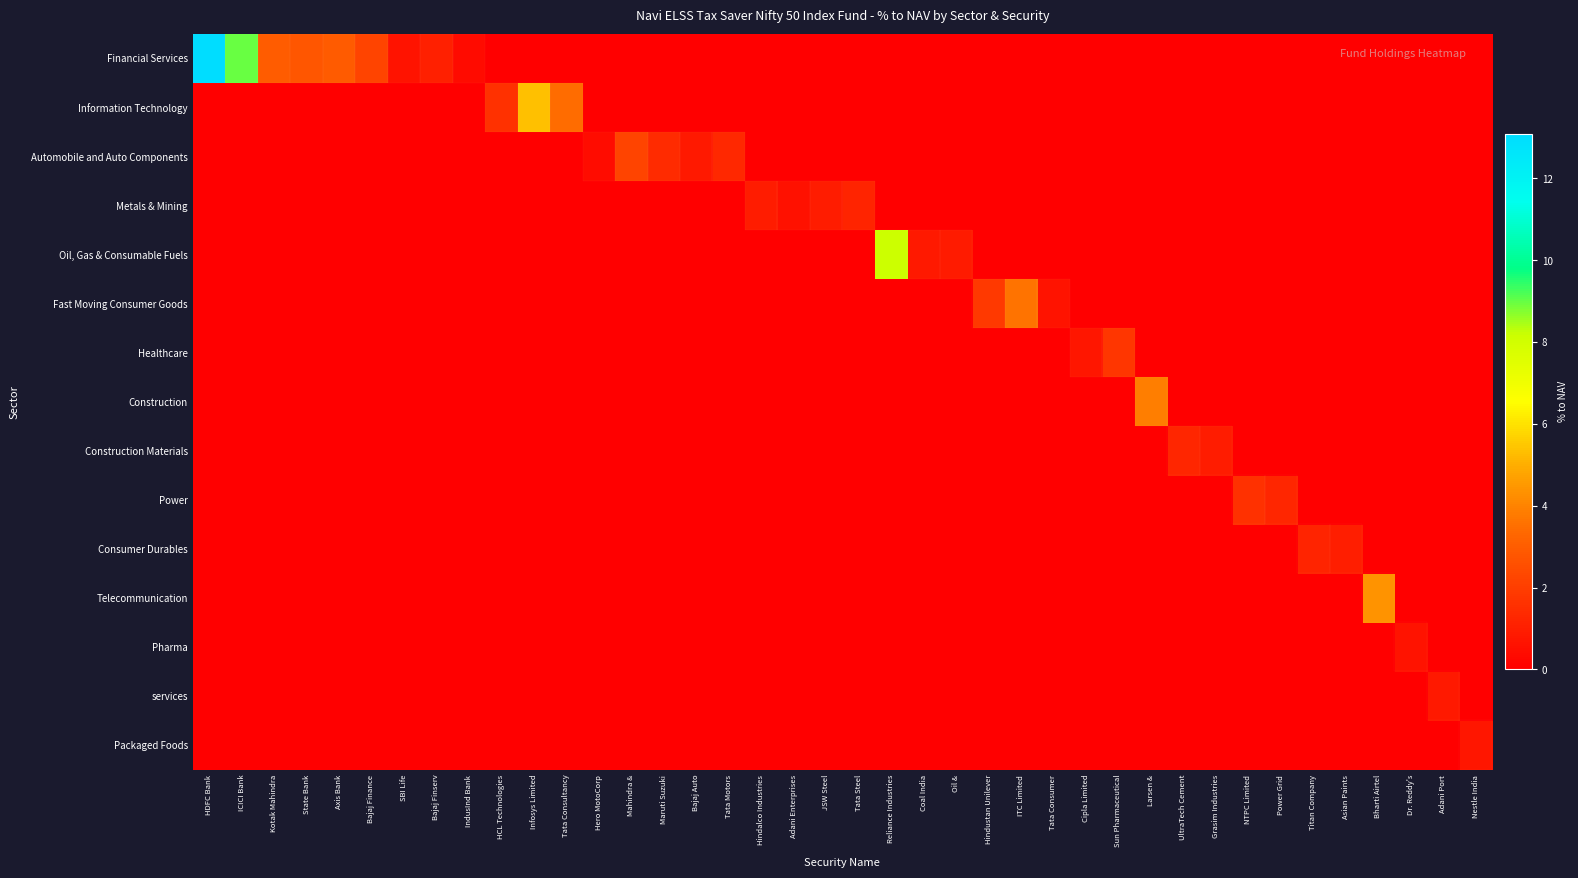

Reading right to left, list all the values displayed in this chart.

Financial Services: Nestle India=0.0	Adani Port=0.0	Dr. Reddy's=0.0	Bharti Airtel=0.0	Asian Paints=0.0	Titan Company=0.0	Power Grid=0.0	NTPC Limited=0.0	Grasim Industries=0.0	UltraTech Cement=0.0	Larsen &=0.0	Sun Pharmaceutical=0.0	Cipla Limited=0.0	Tata Consumer=0.0	ITC Limited=0.0	Hindustan Unilever=0.0	Oil &=0.0	Coal India=0.0	Reliance Industries=0.0	Tata Steel=0.0	JSW Steel=0.0	Adani Enterprises=0.0	Hindalco Industries=0.0	Tata Motors=0.0	Bajaj Auto=0.0	Maruti Suzuki=0.0	Mahindra &=0.0	Hero MotoCorp=0.0	Tata Consultancy=0.0	Infosys Limited=0.0	HCL Technologies=0.0	IndusInd Bank=0.4	Bajaj Finserv=1.0	SBI Life=0.7	Bajaj Finance=2.2	Axis Bank=3.0	State Bank=2.8	Kotak Mahindra=3.0	ICICI Bank=9.0	HDFC Bank=13.1
Information Technology: Nestle India=0.0	Adani Port=0.0	Dr. Reddy's=0.0	Bharti Airtel=0.0	Asian Paints=0.0	Titan Company=0.0	Power Grid=0.0	NTPC Limited=0.0	Grasim Industries=0.0	UltraTech Cement=0.0	Larsen &=0.0	Sun Pharmaceutical=0.0	Cipla Limited=0.0	Tata Consumer=0.0	ITC Limited=0.0	Hindustan Unilever=0.0	Oil &=0.0	Coal India=0.0	Reliance Industries=0.0	Tata Steel=0.0	JSW Steel=0.0	Adani Enterprises=0.0	Hindalco Industries=0.0	Tata Motors=0.0	Bajaj Auto=0.0	Maruti Suzuki=0.0	Mahindra &=0.0	Hero MotoCorp=0.0	Tata Consultancy=3.5	Infosys Limited=5.3	HCL Technologies=1.6	IndusInd Bank=0.0	Bajaj Finserv=0.0	SBI Life=0.0	Bajaj Finance=0.0	Axis Bank=0.0	State Bank=0.0	Kotak Mahindra=0.0	ICICI Bank=0.0	HDFC Bank=0.0
Automobile and Auto Components: Nestle India=0.0	Adani Port=0.0	Dr. Reddy's=0.0	Bharti Airtel=0.0	Asian Paints=0.0	Titan Company=0.0	Power Grid=0.0	NTPC Limited=0.0	Grasim Industries=0.0	UltraTech Cement=0.0	Larsen &=0.0	Sun Pharmaceutical=0.0	Cipla Limited=0.0	Tata Consumer=0.0	ITC Limited=0.0	Hindustan Unilever=0.0	Oil &=0.0	Coal India=0.0	Reliance Industries=0.0	Tata Steel=0.0	JSW Steel=0.0	Adani Enterprises=0.0	Hindalco Industries=0.0	Tata Motors=1.3	Bajaj Auto=0.8	Maruti Suzuki=1.4	Mahindra &=2.2	Hero MotoCorp=0.5	Tata Consultancy=0.0	Infosys Limited=0.0	HCL Technologies=0.0	IndusInd Bank=0.0	Bajaj Finserv=0.0	SBI Life=0.0	Bajaj Finance=0.0	Axis Bank=0.0	State Bank=0.0	Kotak Mahindra=0.0	ICICI Bank=0.0	HDFC Bank=0.0
Metals & Mining: Nestle India=0.0	Adani Port=0.0	Dr. Reddy's=0.0	Bharti Airtel=0.0	Asian Paints=0.0	Titan Company=0.0	Power Grid=0.0	NTPC Limited=0.0	Grasim Industries=0.0	UltraTech Cement=0.0	Larsen &=0.0	Sun Pharmaceutical=0.0	Cipla Limited=0.0	Tata Consumer=0.0	ITC Limited=0.0	Hindustan Unilever=0.0	Oil &=0.0	Coal India=0.0	Reliance Industries=0.0	Tata Steel=1.2	JSW Steel=0.9	Adani Enterprises=0.6	Hindalco Industries=0.9	Tata Motors=0.0	Bajaj Auto=0.0	Maruti Suzuki=0.0	Mahindra &=0.0	Hero MotoCorp=0.0	Tata Consultancy=0.0	Infosys Limited=0.0	HCL Technologies=0.0	IndusInd Bank=0.0	Bajaj Finserv=0.0	SBI Life=0.0	Bajaj Finance=0.0	Axis Bank=0.0	State Bank=0.0	Kotak Mahindra=0.0	ICICI Bank=0.0	HDFC Bank=0.0
Oil, Gas & Consumable Fuels: Nestle India=0.0	Adani Port=0.0	Dr. Reddy's=0.0	Bharti Airtel=0.0	Asian Paints=0.0	Titan Company=0.0	Power Grid=0.0	NTPC Limited=0.0	Grasim Industries=0.0	UltraTech Cement=0.0	Larsen &=0.0	Sun Pharmaceutical=0.0	Cipla Limited=0.0	Tata Consumer=0.0	ITC Limited=0.0	Hindustan Unilever=0.0	Oil &=0.9	Coal India=0.9	Reliance Industries=8.1	Tata Steel=0.0	JSW Steel=0.0	Adani Enterprises=0.0	Hindalco Industries=0.0	Tata Motors=0.0	Bajaj Auto=0.0	Maruti Suzuki=0.0	Mahindra &=0.0	Hero MotoCorp=0.0	Tata Consultancy=0.0	Infosys Limited=0.0	HCL Technologies=0.0	IndusInd Bank=0.0	Bajaj Finserv=0.0	SBI Life=0.0	Bajaj Finance=0.0	Axis Bank=0.0	State Bank=0.0	Kotak Mahindra=0.0	ICICI Bank=0.0	HDFC Bank=0.0
Fast Moving Consumer Goods: Nestle India=0.0	Adani Port=0.0	Dr. Reddy's=0.0	Bharti Airtel=0.0	Asian Paints=0.0	Titan Company=0.0	Power Grid=0.0	NTPC Limited=0.0	Grasim Industries=0.0	UltraTech Cement=0.0	Larsen &=0.0	Sun Pharmaceutical=0.0	Cipla Limited=0.0	Tata Consumer=0.6	ITC Limited=3.6	Hindustan Unilever=1.9	Oil &=0.0	Coal India=0.0	Reliance Industries=0.0	Tata Steel=0.0	JSW Steel=0.0	Adani Enterprises=0.0	Hindalco Industries=0.0	Tata Motors=0.0	Bajaj Auto=0.0	Maruti Suzuki=0.0	Mahindra &=0.0	Hero MotoCorp=0.0	Tata Consultancy=0.0	Infosys Limited=0.0	HCL Technologies=0.0	IndusInd Bank=0.0	Bajaj Finserv=0.0	SBI Life=0.0	Bajaj Finance=0.0	Axis Bank=0.0	State Bank=0.0	Kotak Mahindra=0.0	ICICI Bank=0.0	HDFC Bank=0.0
Healthcare: Nestle India=0.0	Adani Port=0.0	Dr. Reddy's=0.0	Bharti Airtel=0.0	Asian Paints=0.0	Titan Company=0.0	Power Grid=0.0	NTPC Limited=0.0	Grasim Industries=0.0	UltraTech Cement=0.0	Larsen &=0.0	Sun Pharmaceutical=1.8	Cipla Limited=0.8	Tata Consumer=0.0	ITC Limited=0.0	Hindustan Unilever=0.0	Oil &=0.0	Coal India=0.0	Reliance Industries=0.0	Tata Steel=0.0	JSW Steel=0.0	Adani Enterprises=0.0	Hindalco Industries=0.0	Tata Motors=0.0	Bajaj Auto=0.0	Maruti Suzuki=0.0	Mahindra &=0.0	Hero MotoCorp=0.0	Tata Consultancy=0.0	Infosys Limited=0.0	HCL Technologies=0.0	IndusInd Bank=0.0	Bajaj Finserv=0.0	SBI Life=0.0	Bajaj Finance=0.0	Axis Bank=0.0	State Bank=0.0	Kotak Mahindra=0.0	ICICI Bank=0.0	HDFC Bank=0.0
Construction: Nestle India=0.0	Adani Port=0.0	Dr. Reddy's=0.0	Bharti Airtel=0.0	Asian Paints=0.0	Titan Company=0.0	Power Grid=0.0	NTPC Limited=0.0	Grasim Industries=0.0	UltraTech Cement=0.0	Larsen &=3.9	Sun Pharmaceutical=0.0	Cipla Limited=0.0	Tata Consumer=0.0	ITC Limited=0.0	Hindustan Unilever=0.0	Oil &=0.0	Coal India=0.0	Reliance Industries=0.0	Tata Steel=0.0	JSW Steel=0.0	Adani Enterprises=0.0	Hindalco Industries=0.0	Tata Motors=0.0	Bajaj Auto=0.0	Maruti Suzuki=0.0	Mahindra &=0.0	Hero MotoCorp=0.0	Tata Consultancy=0.0	Infosys Limited=0.0	HCL Technologies=0.0	IndusInd Bank=0.0	Bajaj Finserv=0.0	SBI Life=0.0	Bajaj Finance=0.0	Axis Bank=0.0	State Bank=0.0	Kotak Mahindra=0.0	ICICI Bank=0.0	HDFC Bank=0.0
Construction Materials: Nestle India=0.0	Adani Port=0.0	Dr. Reddy's=0.0	Bharti Airtel=0.0	Asian Paints=0.0	Titan Company=0.0	Power Grid=0.0	NTPC Limited=0.0	Grasim Industries=0.9	UltraTech Cement=1.3	Larsen &=0.0	Sun Pharmaceutical=0.0	Cipla Limited=0.0	Tata Consumer=0.0	ITC Limited=0.0	Hindustan Unilever=0.0	Oil &=0.0	Coal India=0.0	Reliance Industries=0.0	Tata Steel=0.0	JSW Steel=0.0	Adani Enterprises=0.0	Hindalco Industries=0.0	Tata Motors=0.0	Bajaj Auto=0.0	Maruti Suzuki=0.0	Mahindra &=0.0	Hero MotoCorp=0.0	Tata Consultancy=0.0	Infosys Limited=0.0	HCL Technologies=0.0	IndusInd Bank=0.0	Bajaj Finserv=0.0	SBI Life=0.0	Bajaj Finance=0.0	Axis Bank=0.0	State Bank=0.0	Kotak Mahindra=0.0	ICICI Bank=0.0	HDFC Bank=0.0
Power: Nestle India=0.0	Adani Port=0.0	Dr. Reddy's=0.0	Bharti Airtel=0.0	Asian Paints=0.0	Titan Company=0.0	Power Grid=1.2	NTPC Limited=1.6	Grasim Industries=0.0	UltraTech Cement=0.0	Larsen &=0.0	Sun Pharmaceutical=0.0	Cipla Limited=0.0	Tata Consumer=0.0	ITC Limited=0.0	Hindustan Unilever=0.0	Oil &=0.0	Coal India=0.0	Reliance Industries=0.0	Tata Steel=0.0	JSW Steel=0.0	Adani Enterprises=0.0	Hindalco Industries=0.0	Tata Motors=0.0	Bajaj Auto=0.0	Maruti Suzuki=0.0	Mahindra &=0.0	Hero MotoCorp=0.0	Tata Consultancy=0.0	Infosys Limited=0.0	HCL Technologies=0.0	IndusInd Bank=0.0	Bajaj Finserv=0.0	SBI Life=0.0	Bajaj Finance=0.0	Axis Bank=0.0	State Bank=0.0	Kotak Mahindra=0.0	ICICI Bank=0.0	HDFC Bank=0.0
Consumer Durables: Nestle India=0.0	Adani Port=0.0	Dr. Reddy's=0.0	Bharti Airtel=0.0	Asian Paints=1.0	Titan Company=1.2	Power Grid=0.0	NTPC Limited=0.0	Grasim Industries=0.0	UltraTech Cement=0.0	Larsen &=0.0	Sun Pharmaceutical=0.0	Cipla Limited=0.0	Tata Consumer=0.0	ITC Limited=0.0	Hindustan Unilever=0.0	Oil &=0.0	Coal India=0.0	Reliance Industries=0.0	Tata Steel=0.0	JSW Steel=0.0	Adani Enterprises=0.0	Hindalco Industries=0.0	Tata Motors=0.0	Bajaj Auto=0.0	Maruti Suzuki=0.0	Mahindra &=0.0	Hero MotoCorp=0.0	Tata Consultancy=0.0	Infosys Limited=0.0	HCL Technologies=0.0	IndusInd Bank=0.0	Bajaj Finserv=0.0	SBI Life=0.0	Bajaj Finance=0.0	Axis Bank=0.0	State Bank=0.0	Kotak Mahindra=0.0	ICICI Bank=0.0	HDFC Bank=0.0
Telecommunication: Nestle India=0.0	Adani Port=0.0	Dr. Reddy's=0.0	Bharti Airtel=4.4	Asian Paints=0.0	Titan Company=0.0	Power Grid=0.0	NTPC Limited=0.0	Grasim Industries=0.0	UltraTech Cement=0.0	Larsen &=0.0	Sun Pharmaceutical=0.0	Cipla Limited=0.0	Tata Consumer=0.0	ITC Limited=0.0	Hindustan Unilever=0.0	Oil &=0.0	Coal India=0.0	Reliance Industries=0.0	Tata Steel=0.0	JSW Steel=0.0	Adani Enterprises=0.0	Hindalco Industries=0.0	Tata Motors=0.0	Bajaj Auto=0.0	Maruti Suzuki=0.0	Mahindra &=0.0	Hero MotoCorp=0.0	Tata Consultancy=0.0	Infosys Limited=0.0	HCL Technologies=0.0	IndusInd Bank=0.0	Bajaj Finserv=0.0	SBI Life=0.0	Bajaj Finance=0.0	Axis Bank=0.0	State Bank=0.0	Kotak Mahindra=0.0	ICICI Bank=0.0	HDFC Bank=0.0
Pharma: Nestle India=0.0	Adani Port=0.0	Dr. Reddy's=0.7	Bharti Airtel=0.0	Asian Paints=0.0	Titan Company=0.0	Power Grid=0.0	NTPC Limited=0.0	Grasim Industries=0.0	UltraTech Cement=0.0	Larsen &=0.0	Sun Pharmaceutical=0.0	Cipla Limited=0.0	Tata Consumer=0.0	ITC Limited=0.0	Hindustan Unilever=0.0	Oil &=0.0	Coal India=0.0	Reliance Industries=0.0	Tata Steel=0.0	JSW Steel=0.0	Adani Enterprises=0.0	Hindalco Industries=0.0	Tata Motors=0.0	Bajaj Auto=0.0	Maruti Suzuki=0.0	Mahindra &=0.0	Hero MotoCorp=0.0	Tata Consultancy=0.0	Infosys Limited=0.0	HCL Technologies=0.0	IndusInd Bank=0.0	Bajaj Finserv=0.0	SBI Life=0.0	Bajaj Finance=0.0	Axis Bank=0.0	State Bank=0.0	Kotak Mahindra=0.0	ICICI Bank=0.0	HDFC Bank=0.0
services: Nestle India=0.0	Adani Port=0.8	Dr. Reddy's=0.0	Bharti Airtel=0.0	Asian Paints=0.0	Titan Company=0.0	Power Grid=0.0	NTPC Limited=0.0	Grasim Industries=0.0	UltraTech Cement=0.0	Larsen &=0.0	Sun Pharmaceutical=0.0	Cipla Limited=0.0	Tata Consumer=0.0	ITC Limited=0.0	Hindustan Unilever=0.0	Oil &=0.0	Coal India=0.0	Reliance Industries=0.0	Tata Steel=0.0	JSW Steel=0.0	Adani Enterprises=0.0	Hindalco Industries=0.0	Tata Motors=0.0	Bajaj Auto=0.0	Maruti Suzuki=0.0	Mahindra &=0.0	Hero MotoCorp=0.0	Tata Consultancy=0.0	Infosys Limited=0.0	HCL Technologies=0.0	IndusInd Bank=0.0	Bajaj Finserv=0.0	SBI Life=0.0	Bajaj Finance=0.0	Axis Bank=0.0	State Bank=0.0	Kotak Mahindra=0.0	ICICI Bank=0.0	HDFC Bank=0.0
Packaged Foods: Nestle India=0.8	Adani Port=0.0	Dr. Reddy's=0.0	Bharti Airtel=0.0	Asian Paints=0.0	Titan Company=0.0	Power Grid=0.0	NTPC Limited=0.0	Grasim Industries=0.0	UltraTech Cement=0.0	Larsen &=0.0	Sun Pharmaceutical=0.0	Cipla Limited=0.0	Tata Consumer=0.0	ITC Limited=0.0	Hindustan Unilever=0.0	Oil &=0.0	Coal India=0.0	Reliance Industries=0.0	Tata Steel=0.0	JSW Steel=0.0	Adani Enterprises=0.0	Hindalco Industries=0.0	Tata Motors=0.0	Bajaj Auto=0.0	Maruti Suzuki=0.0	Mahindra &=0.0	Hero MotoCorp=0.0	Tata Consultancy=0.0	Infosys Limited=0.0	HCL Technologies=0.0	IndusInd Bank=0.0	Bajaj Finserv=0.0	SBI Life=0.0	Bajaj Finance=0.0	Axis Bank=0.0	State Bank=0.0	Kotak Mahindra=0.0	ICICI Bank=0.0	HDFC Bank=0.0